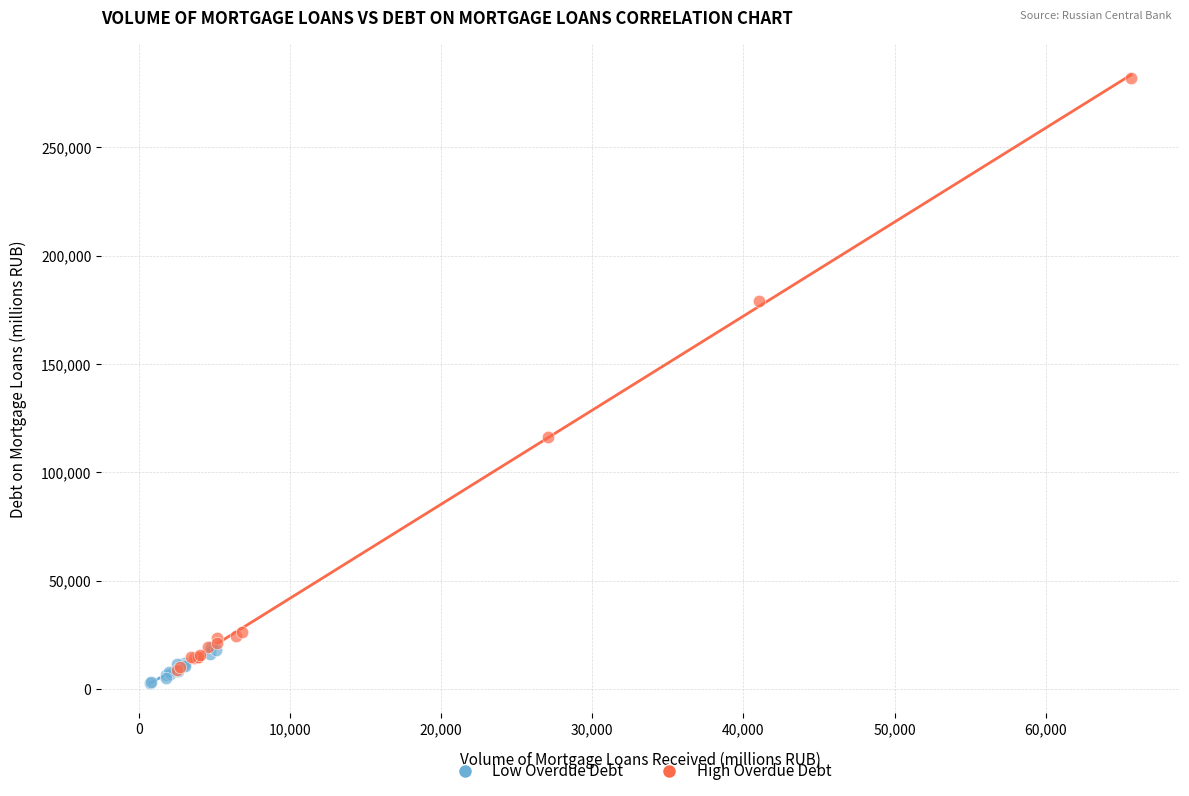

Which series reaches the maximum Y coordinate?

High Overdue Debt